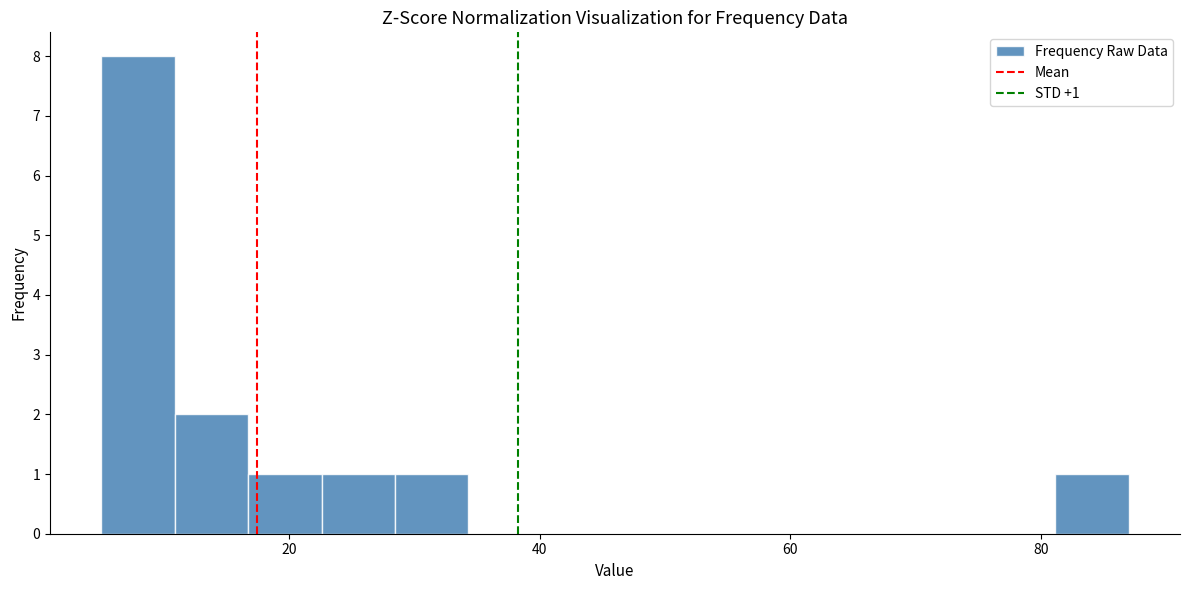

Around what value on the x-axis is the tallest bar? Give the approximate position of its centre, as read against the axis.

8